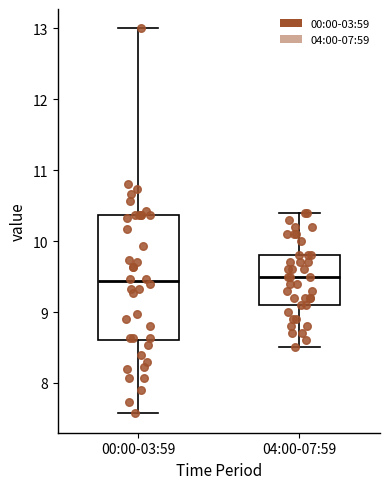

Reading left to right, transcribe this box plot: for each box, give where its median line is, the range the box spans, and where its two whiskers end, as read against the y-axis. The values are not printed on the chart, so give them approximately, as read against the axis.

00:00-03:59: median 9.4, box 8.6 to 10.4, whiskers 7.6 to 13.0
04:00-07:59: median 9.5, box 9.1 to 9.8, whiskers 8.5 to 10.4